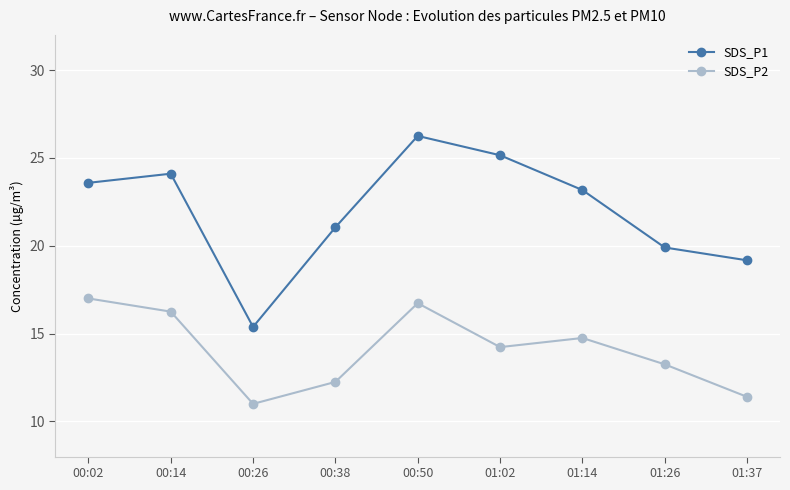

At 01:14, list the series in order from largest to smallest.

SDS_P1, SDS_P2